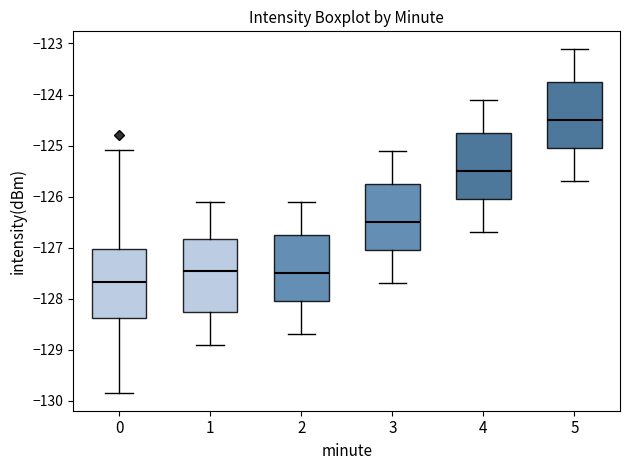

Which box's median line is the lowest?

0